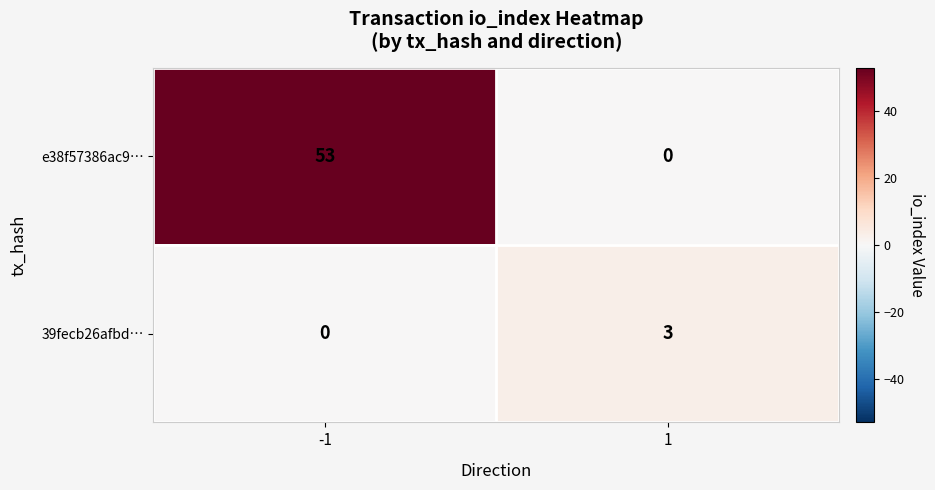

How many positive values does the e38f57386ac9… series have?

1